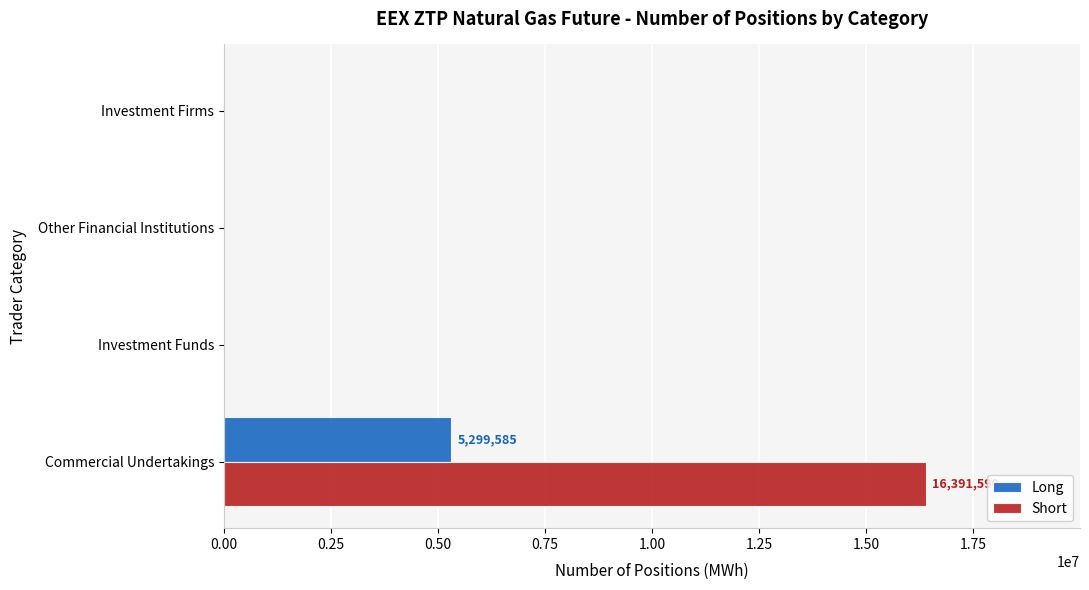

Which series changed the most between Commercial Undertakings and Investment Funds?

Short